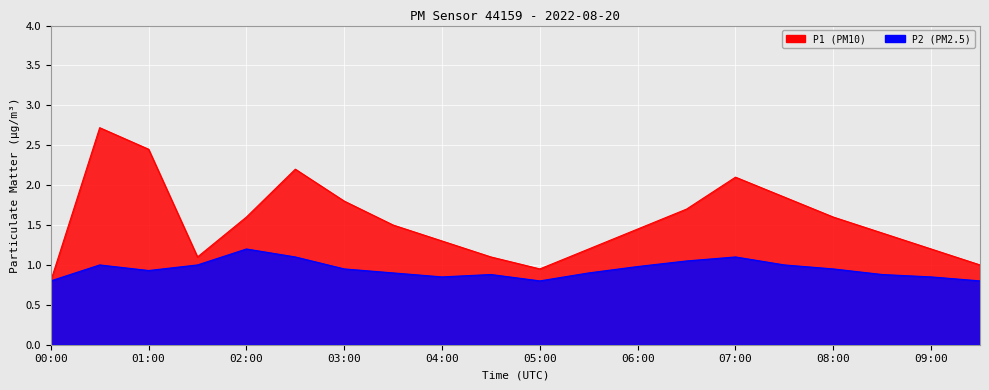

How many categories are shown in the chart?

20